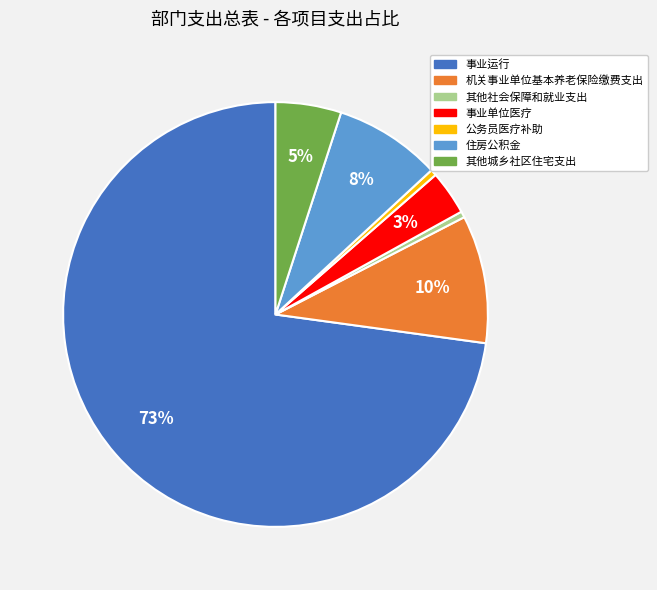

What is the majority slice?

事业运行